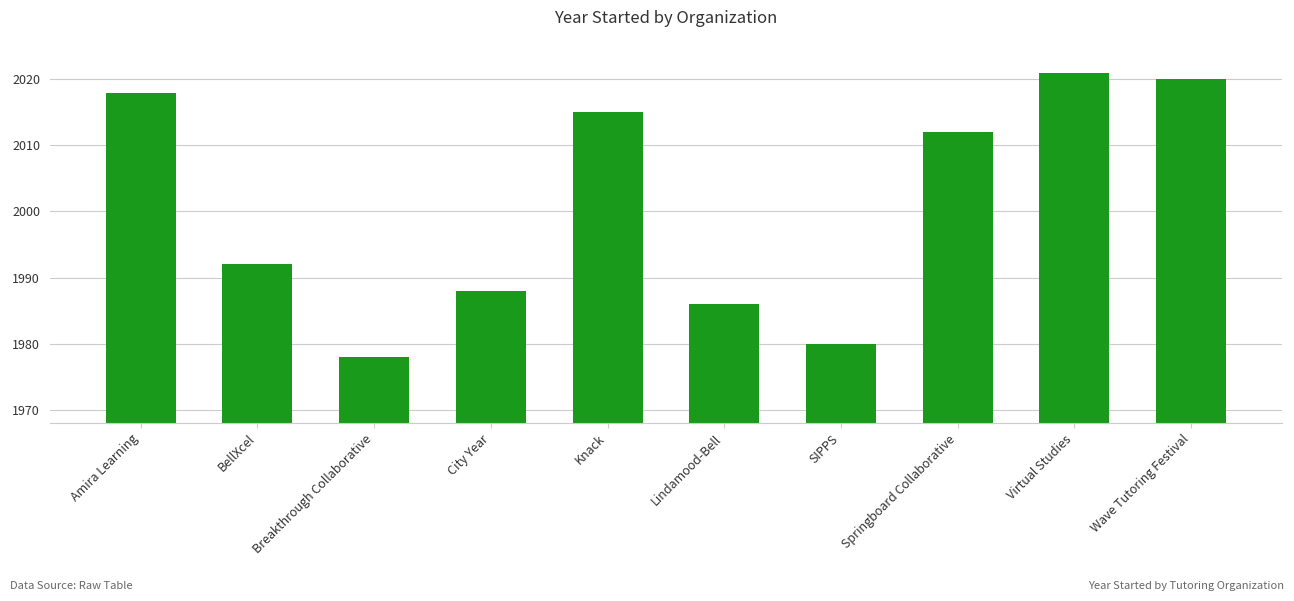

How many data points are less than 2012?

5